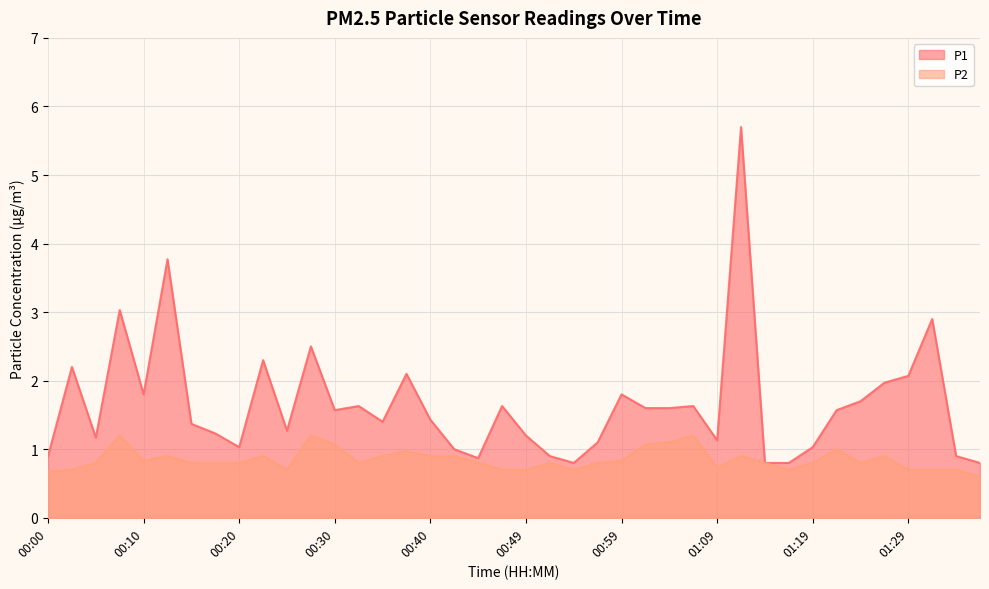

Between 00:05 and 00:10, which series saw the biggest shift?

P1